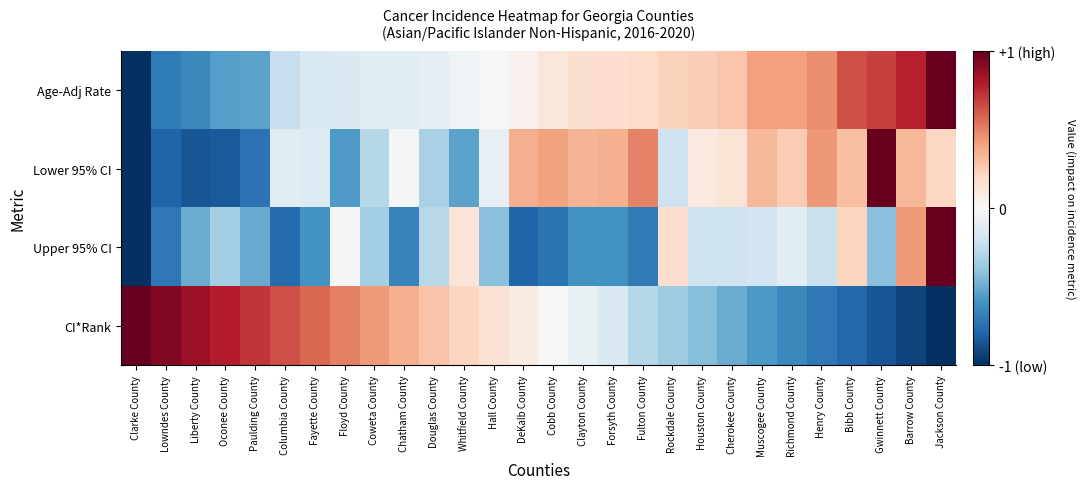

At how many categories does at least one series exceed 0?

28